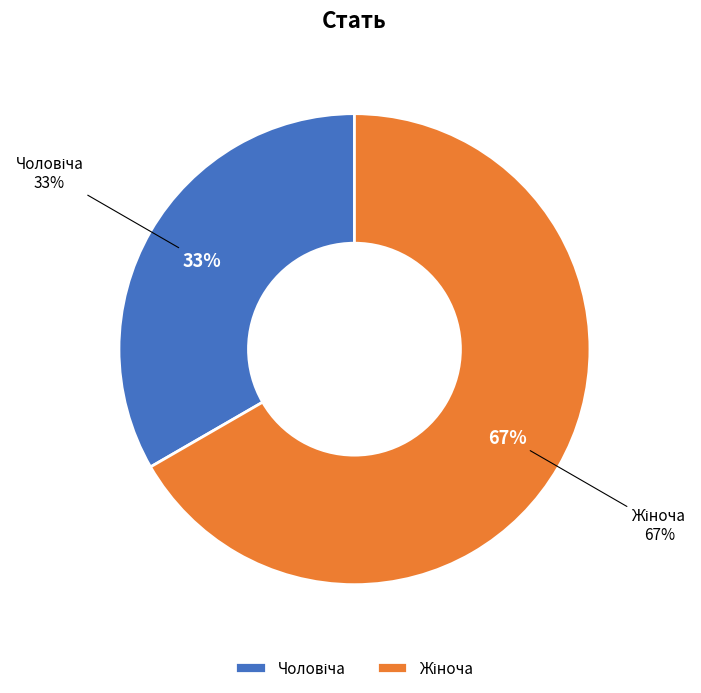

True or false: Чоловіча accounts for 33% of the total.

True